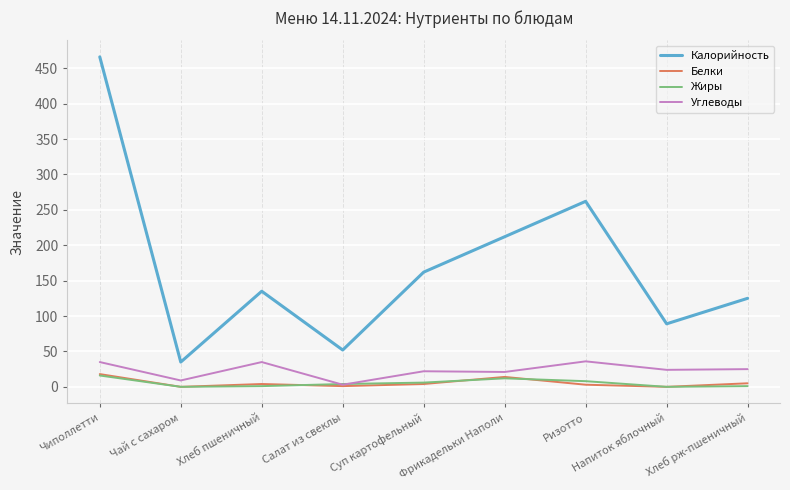

What is the approximate value of Углеводы at Салат из свеклы?

3